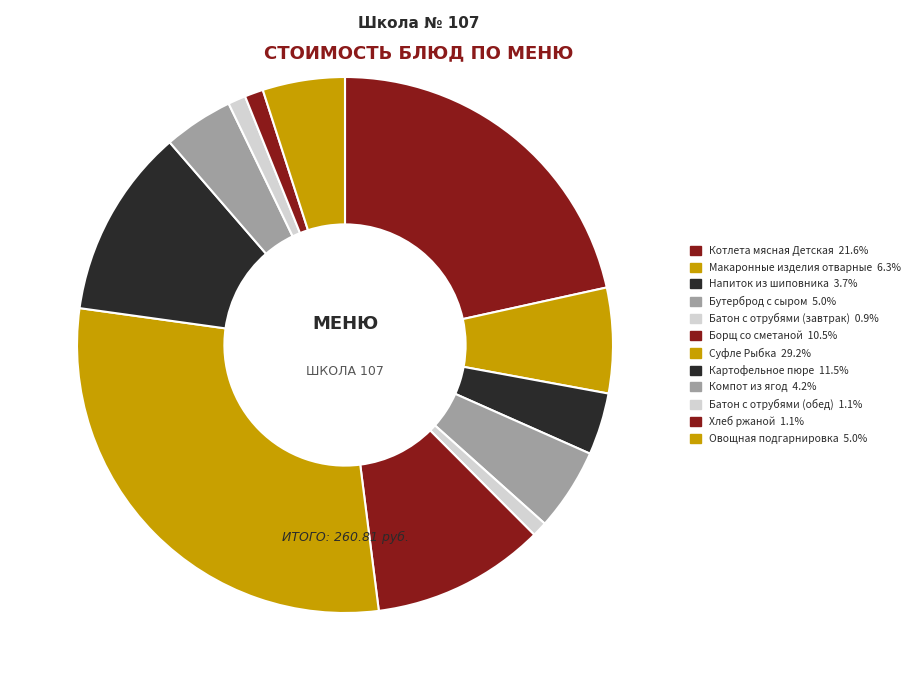

True or false: Борщ со сметаной accounts for 10% of the total.

True